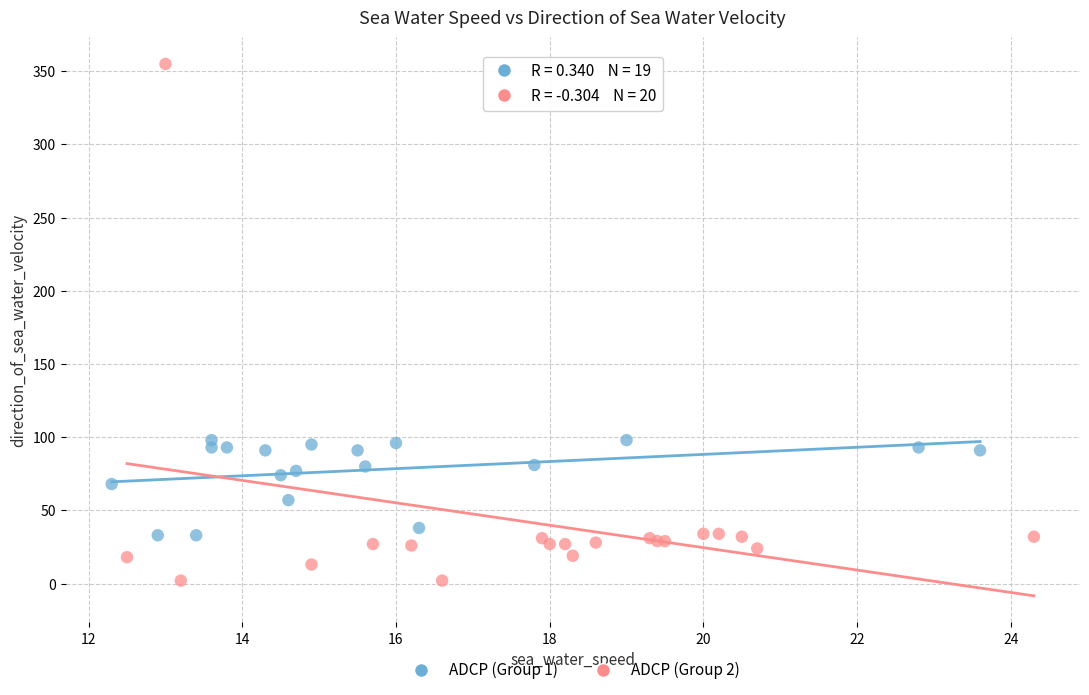

What are all the series names shown in the legend?

ADCP (Group 1), ADCP (Group 2)